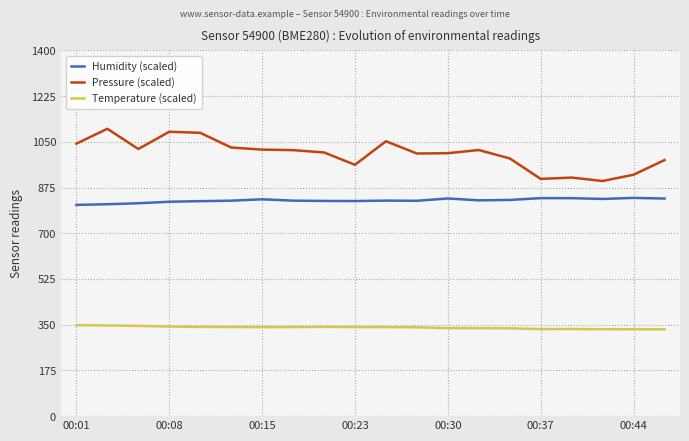

List the series in order of their peak value, highest first.

Pressure (scaled), Humidity (scaled), Temperature (scaled)